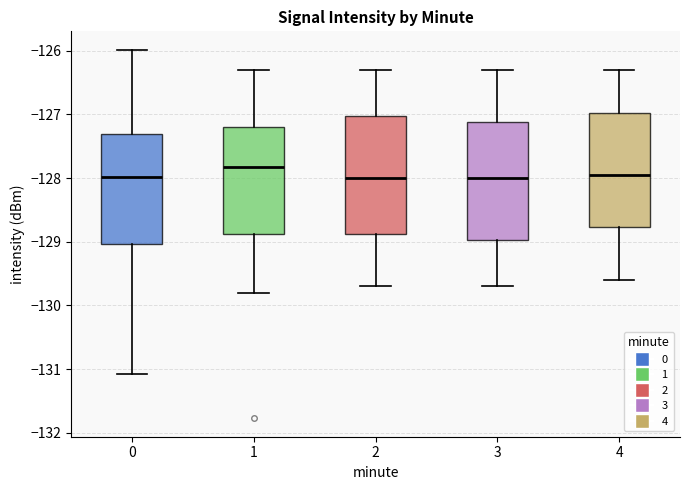

Reading left to right, transcribe this box plot: for each box, give where its median line is, the range the box spans, and where its two whiskers end, as read against the y-axis. The values are not printed on the chart, so give them approximately, as read against the axis.

0: median -128.0, box -129.0 to -127.3, whiskers -131.1 to -126.0
1: median -127.8, box -128.9 to -127.2, whiskers -129.8 to -126.3
2: median -128.0, box -128.9 to -127.0, whiskers -129.7 to -126.3
3: median -128.0, box -129.0 to -127.1, whiskers -129.7 to -126.3
4: median -127.9, box -128.8 to -127.0, whiskers -129.6 to -126.3